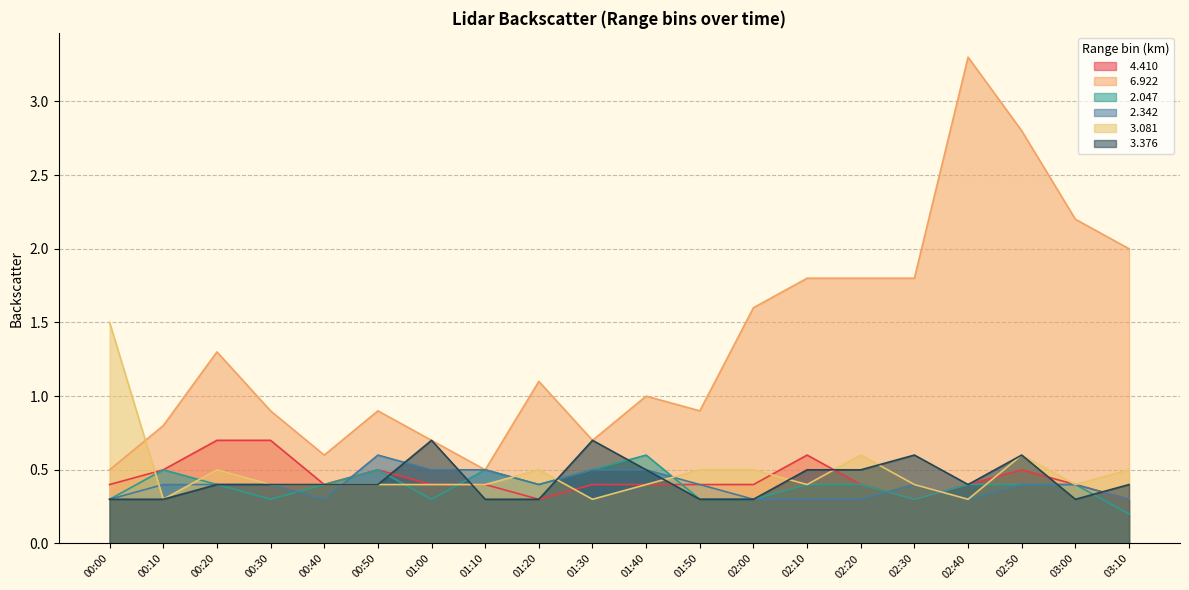

What are all the series names shown in the legend?

  4.410,   6.922,   2.047,   2.342,   3.081,   3.376